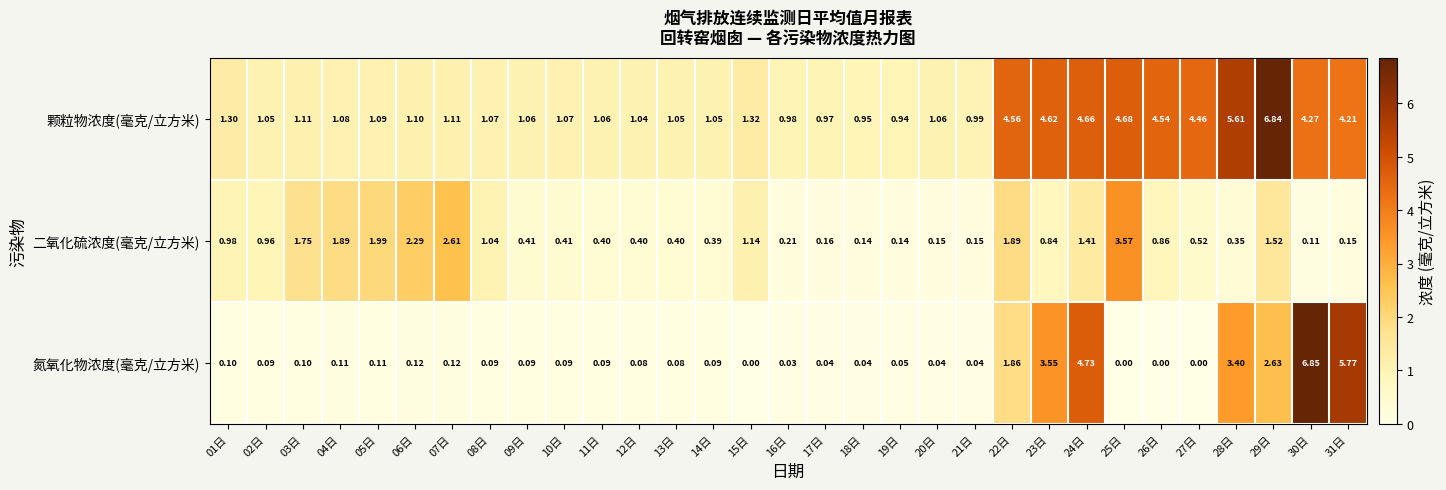

Between 15日 and 26日, which series saw the biggest shift?

颗粒物浓度(毫克/立方米)